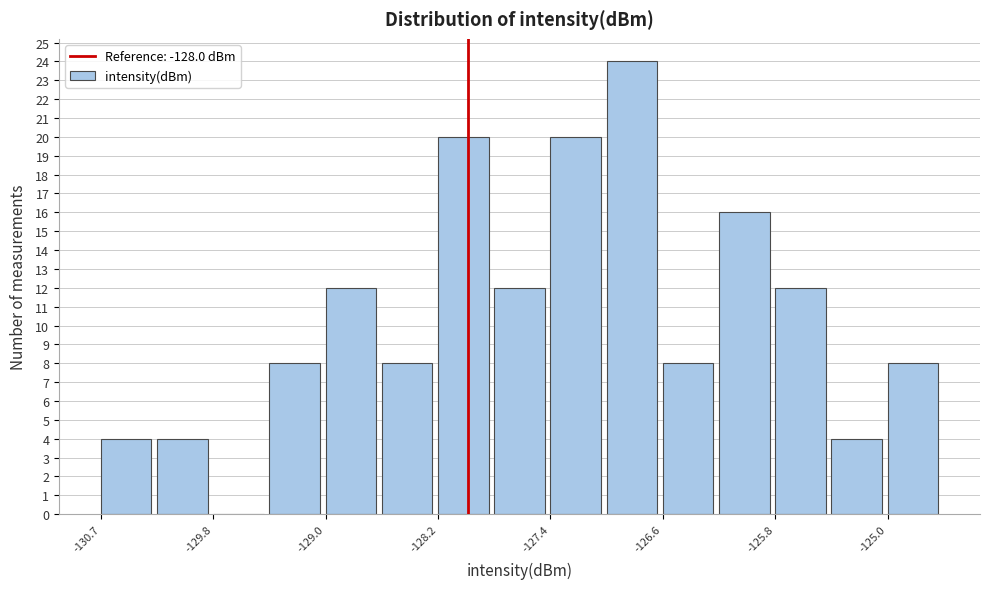

Reading left to right, transcribe this chart: for each bar, give the range it covers on the x-axis and its height. Neither the bar edges nor the heights are printed on the chart, so give them approximately, as read against the axes.

-130.7 to -130.2: 4
-130.2 to -129.8: 4
-129.8 to -129.4: 0
-129.4 to -129.0: 8
-129.0 to -128.6: 12
-128.6 to -128.2: 8
-128.2 to -127.8: 20
-127.8 to -127.4: 12
-127.4 to -127.0: 20
-127.0 to -126.6: 24
-126.6 to -126.2: 8
-126.2 to -125.8: 16
-125.8 to -125.4: 12
-125.4 to -125.0: 4
-125.0 to -124.6: 8